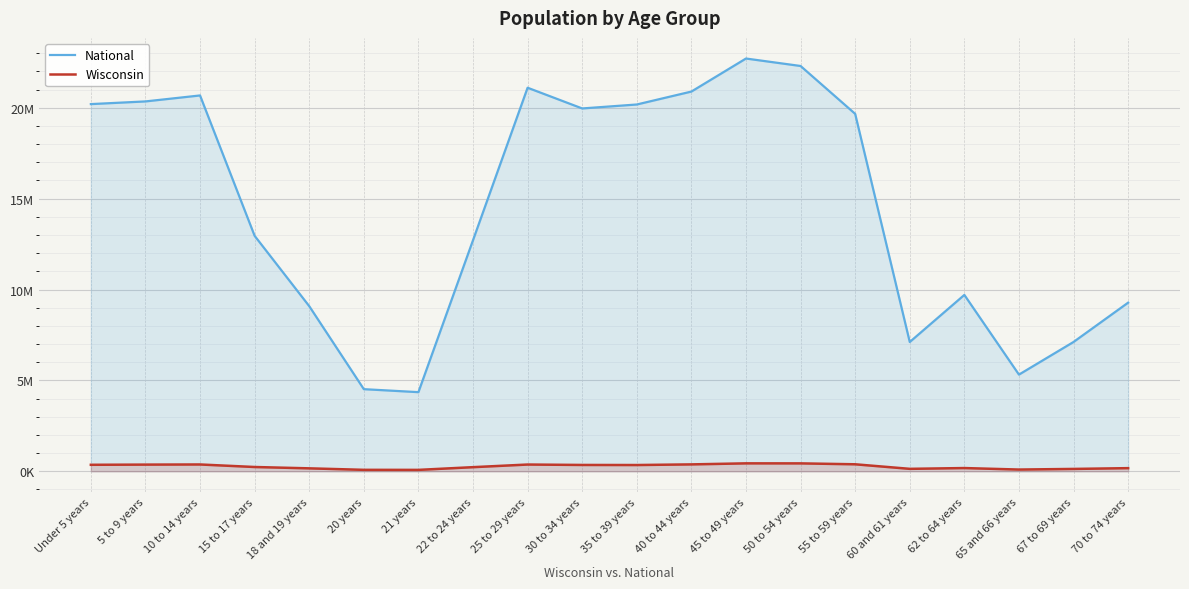

List the series in order of their overall mean, highest first.

National, Wisconsin